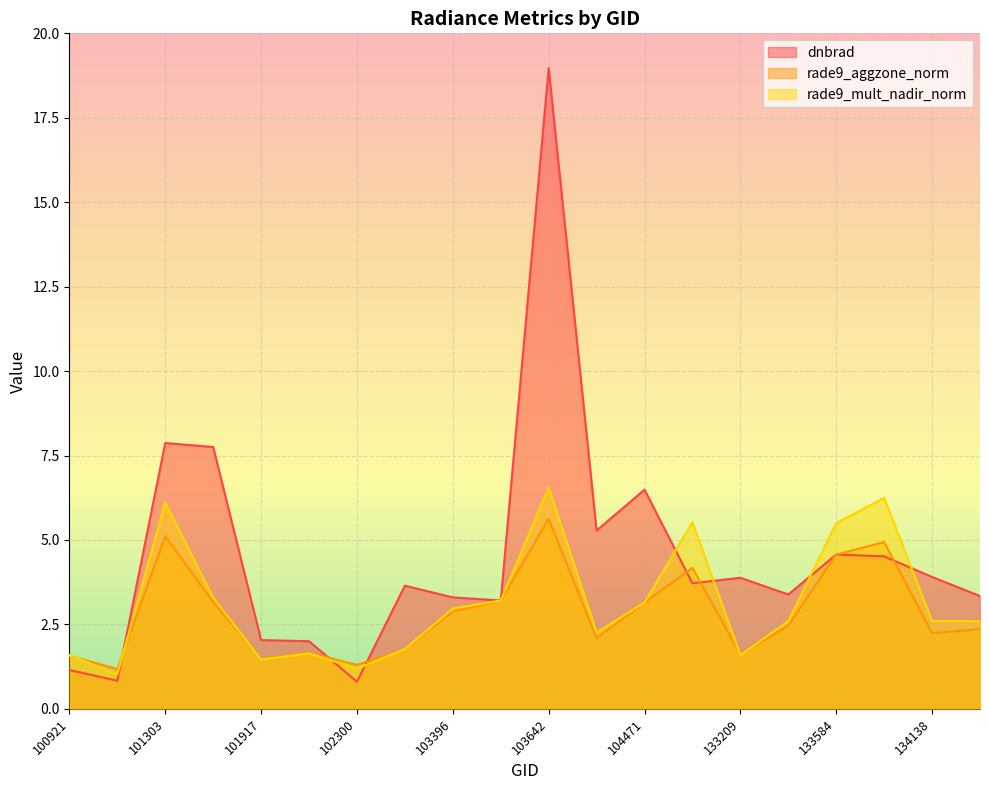

What is the difference between the dnbrad values at 102550 and 133762?

0.9